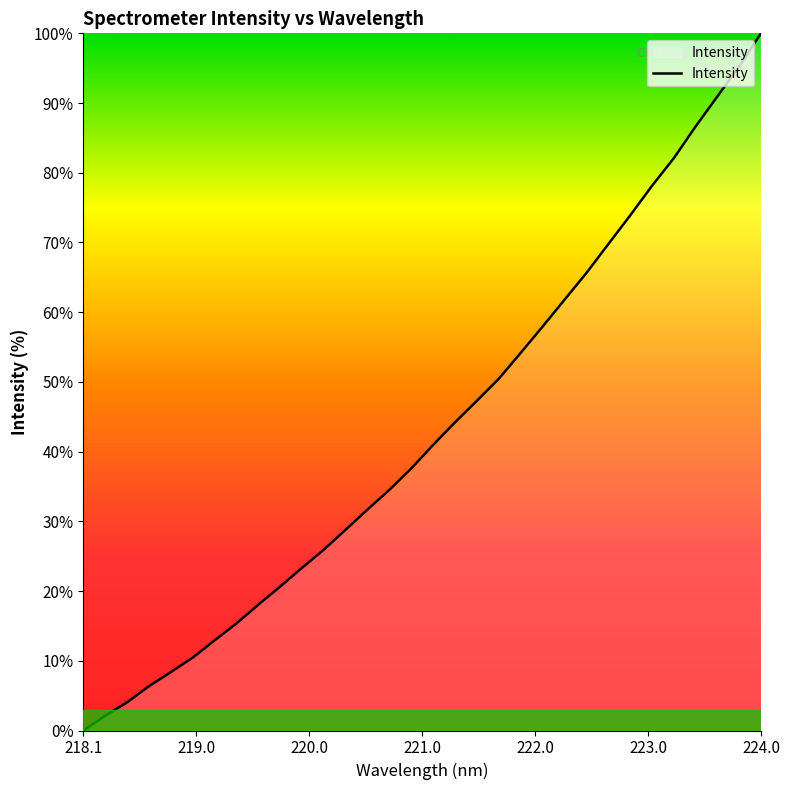

Reading right to left, extract all data points from this chart.

100.0	95.2	90.9	86.6	82.1	78.1	73.8	69.7	65.6	61.8	57.9	54.2	50.5	47.3	44.2	41.0	37.6	34.6	31.7	28.8	26.0	23.3	20.7	18.1	15.4	12.9	10.5	8.4	6.4	4.0	2.1	0.0